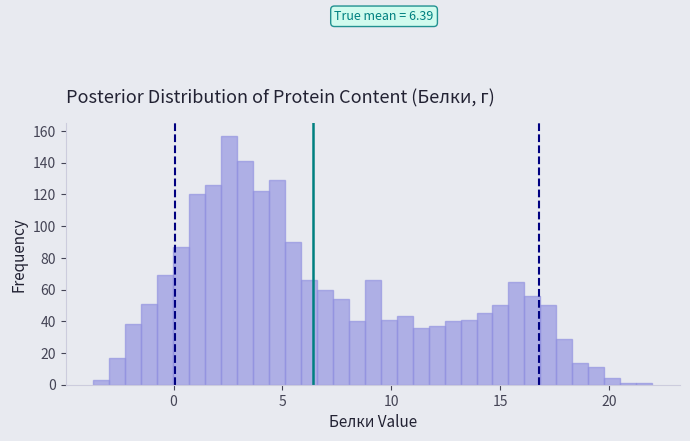

Around what value on the x-axis is the tallest bar? Give the approximate position of its centre, as read against the axis.

2.5